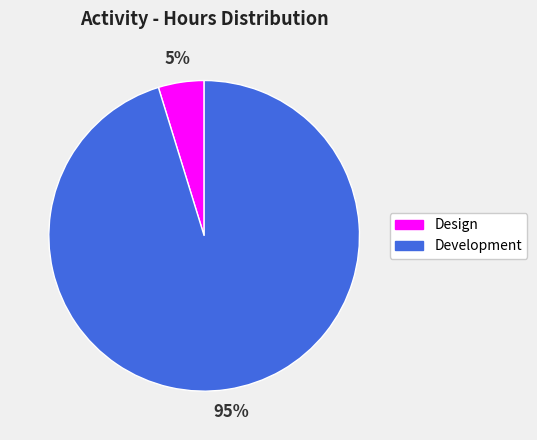

How many segments does this pie chart have?

2